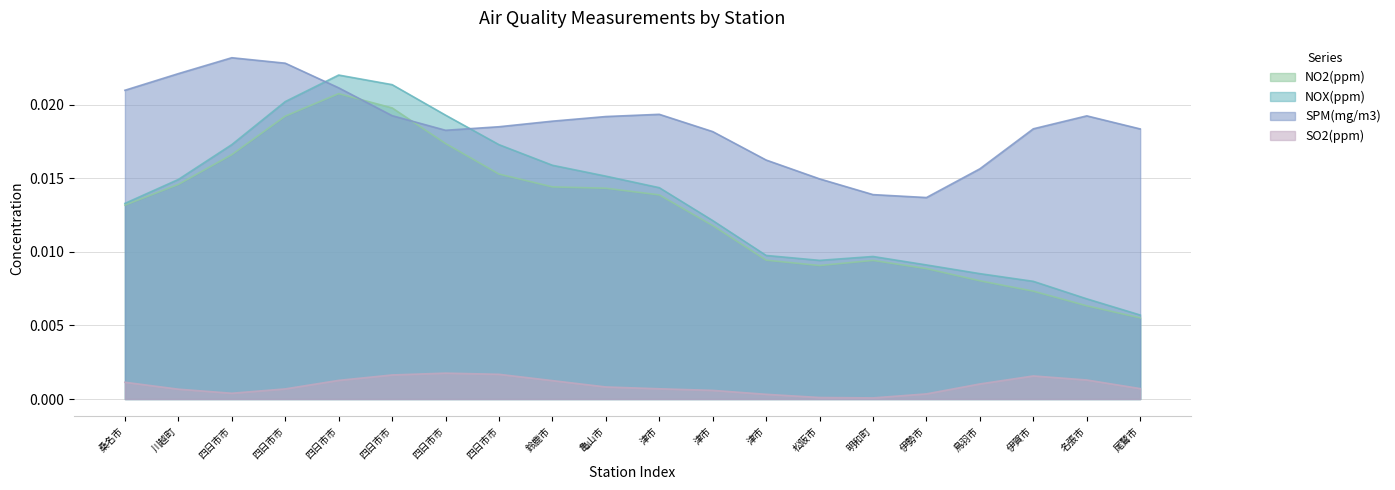

The value of NOX(ppm) at 津市/津立成小学校 is 0.0. True or false?

False